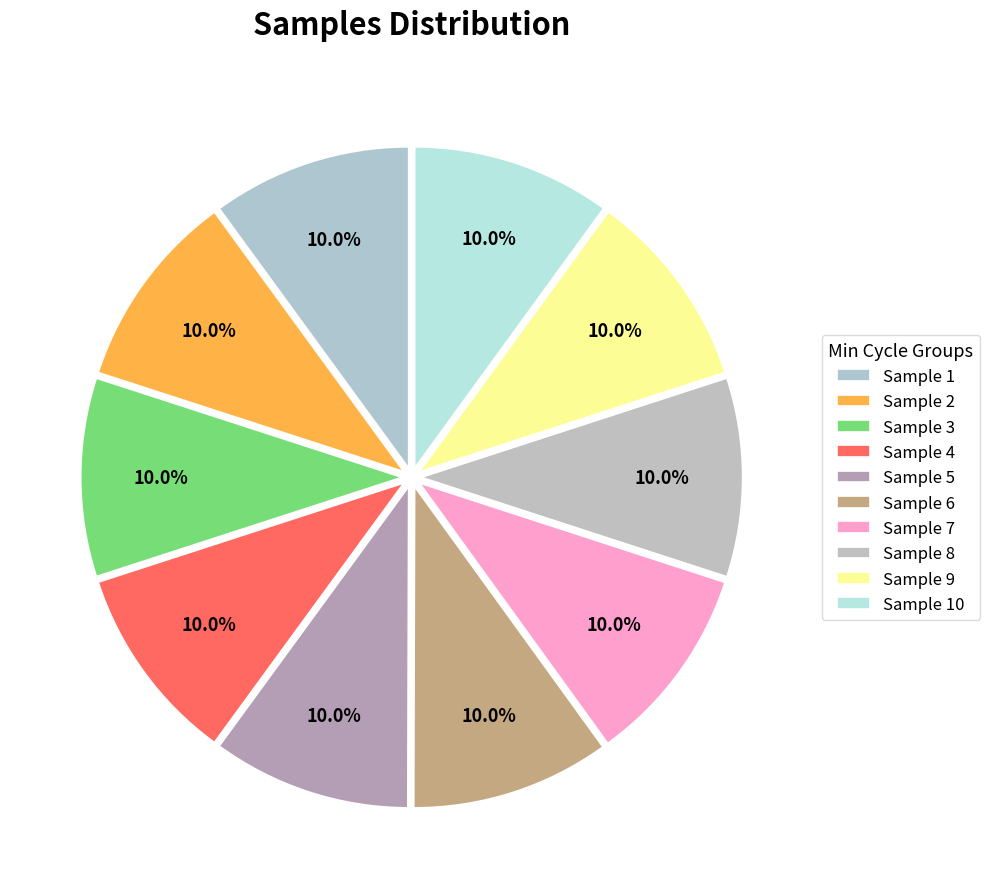

How many segments does this pie chart have?

10